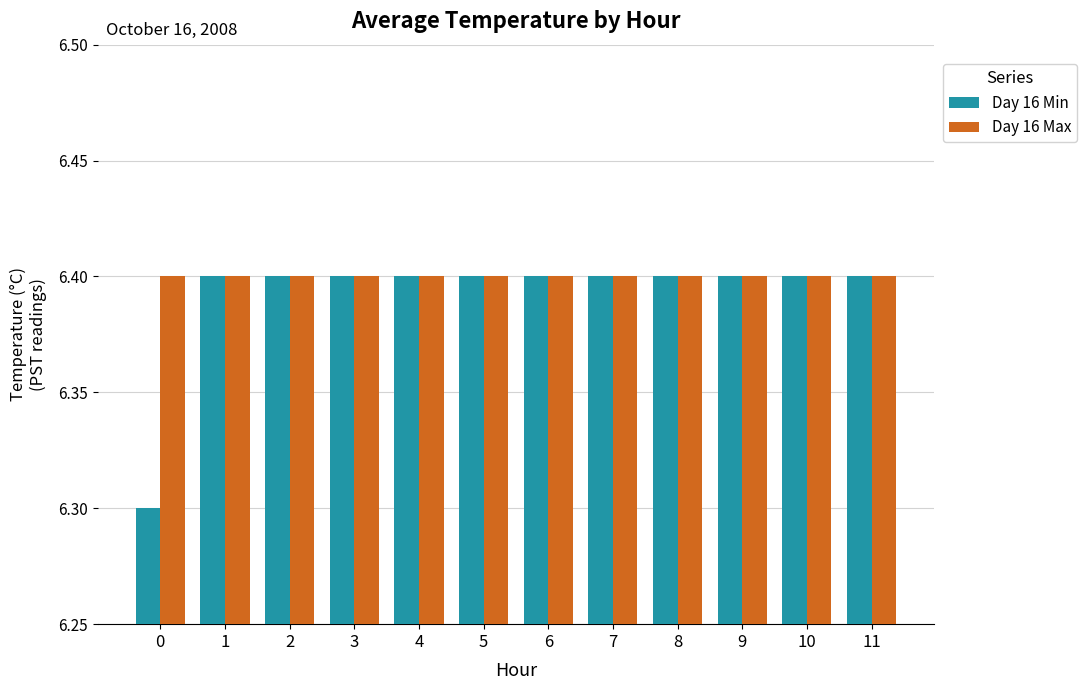

What is the total value across all series at 0?

12.7